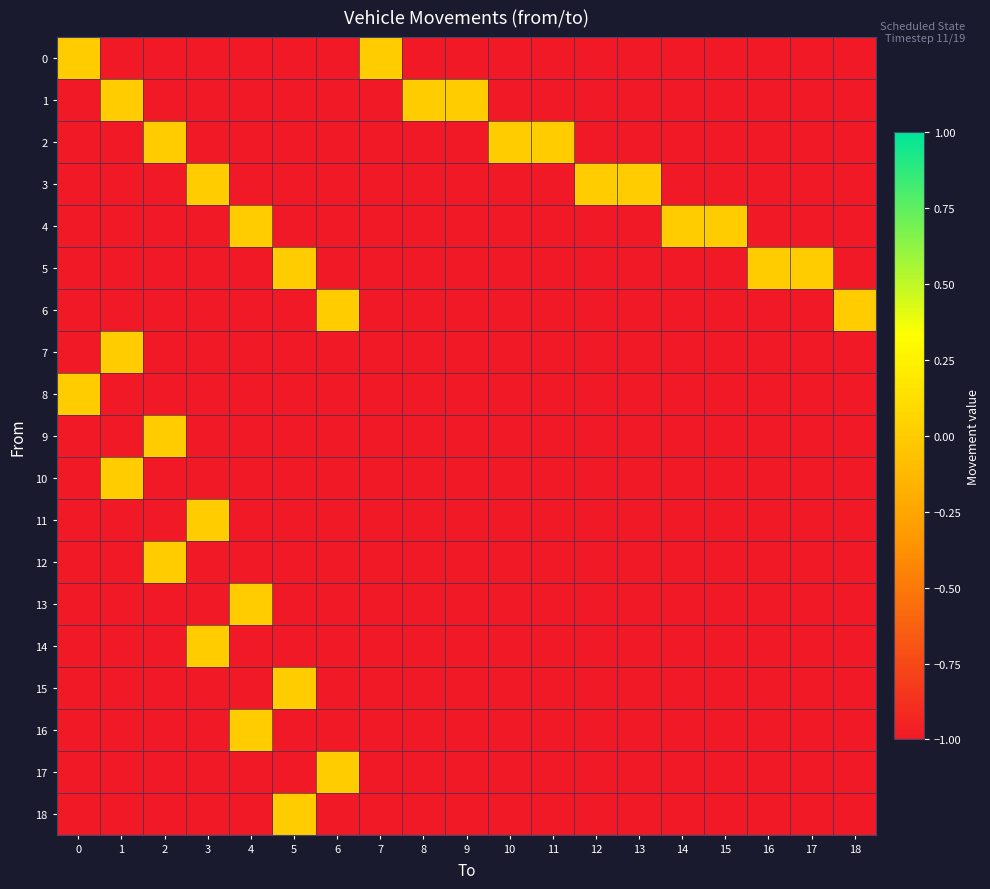

Which series has the largest total across all categories?

1